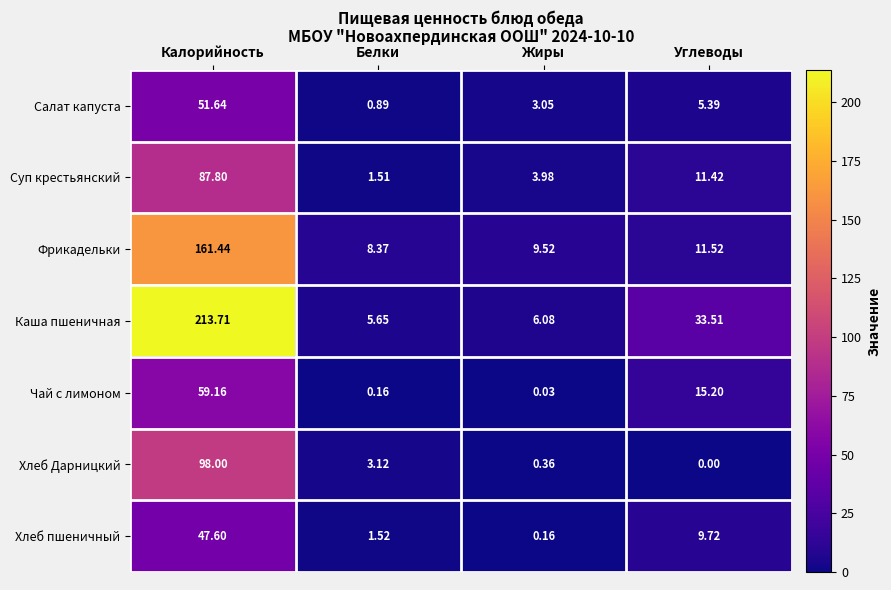

Is the value of Чай с лимоном at Калорийность greater than the value of Каша пшеничная at Жиры?

Yes